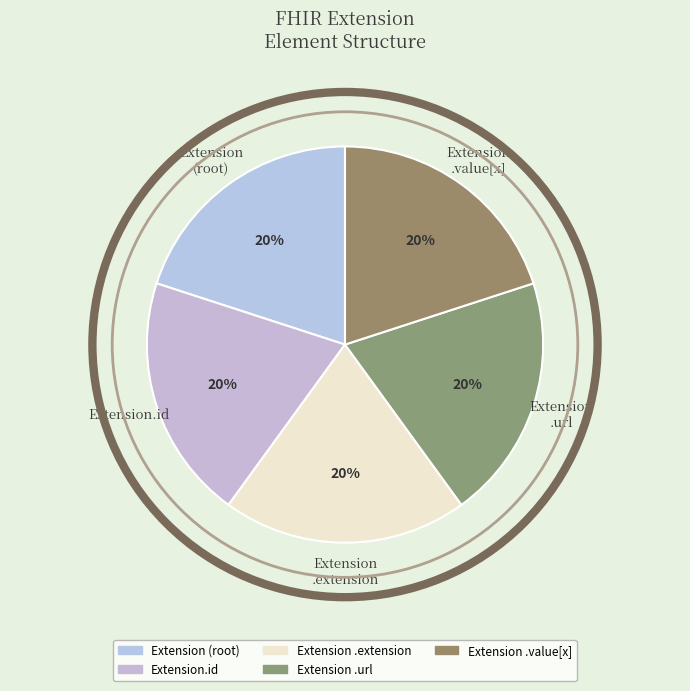

Approximately how many times larger is the value at Extension.id compared to Extension .value[x]?

1.0